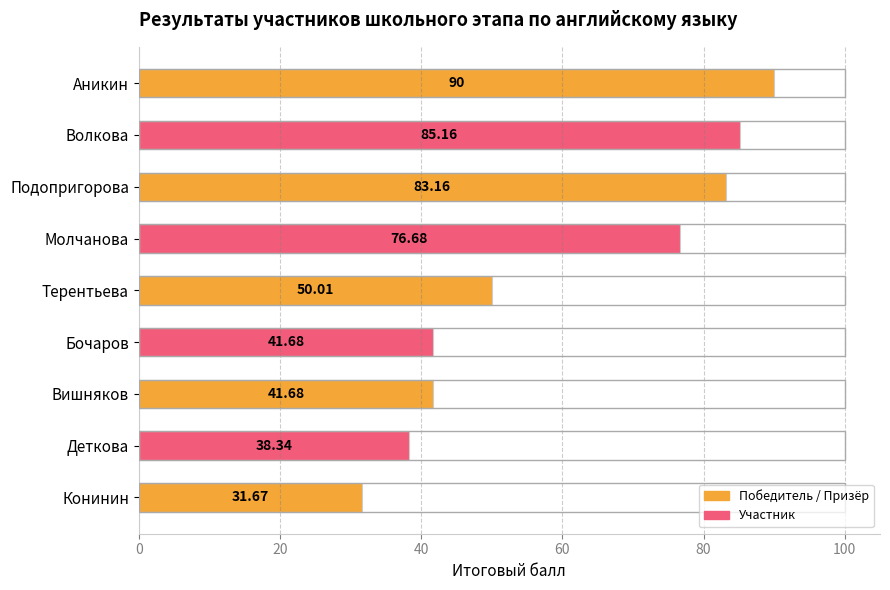

What is the average value?

59.8